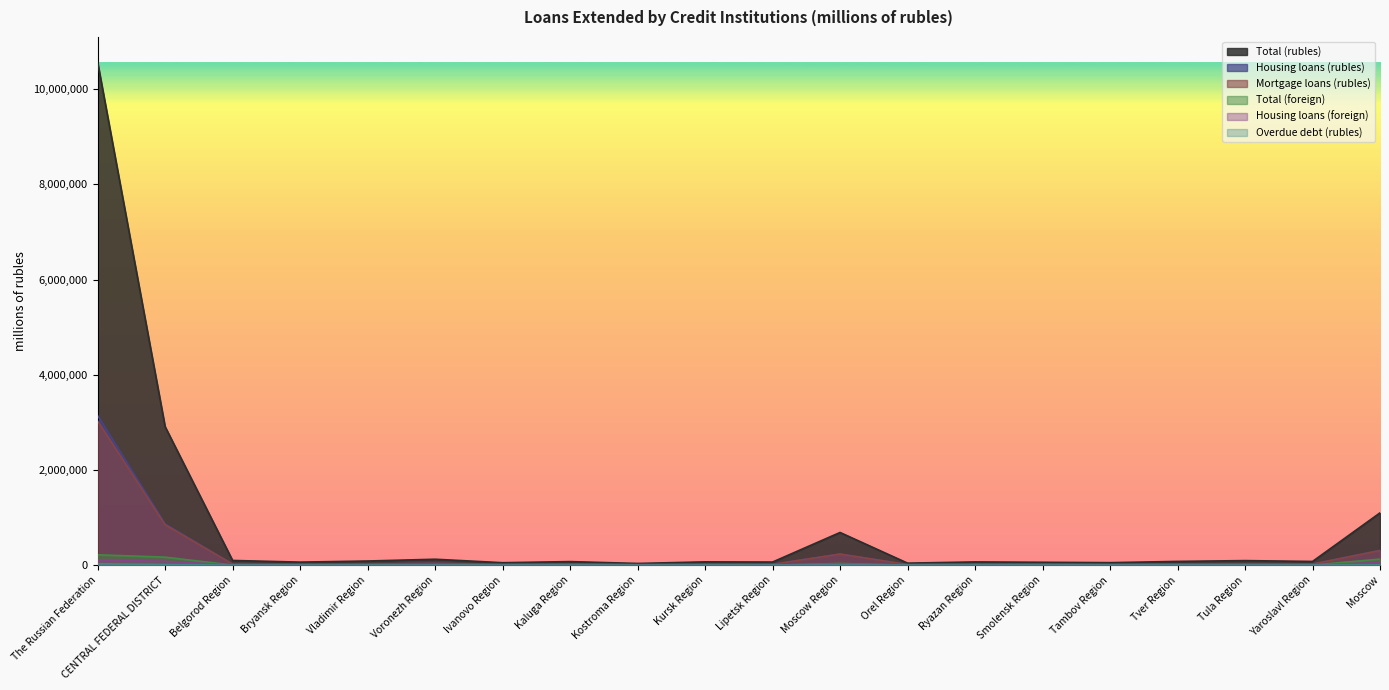

How many data points in Mortgage loans (rubles) are less than 21376?

10